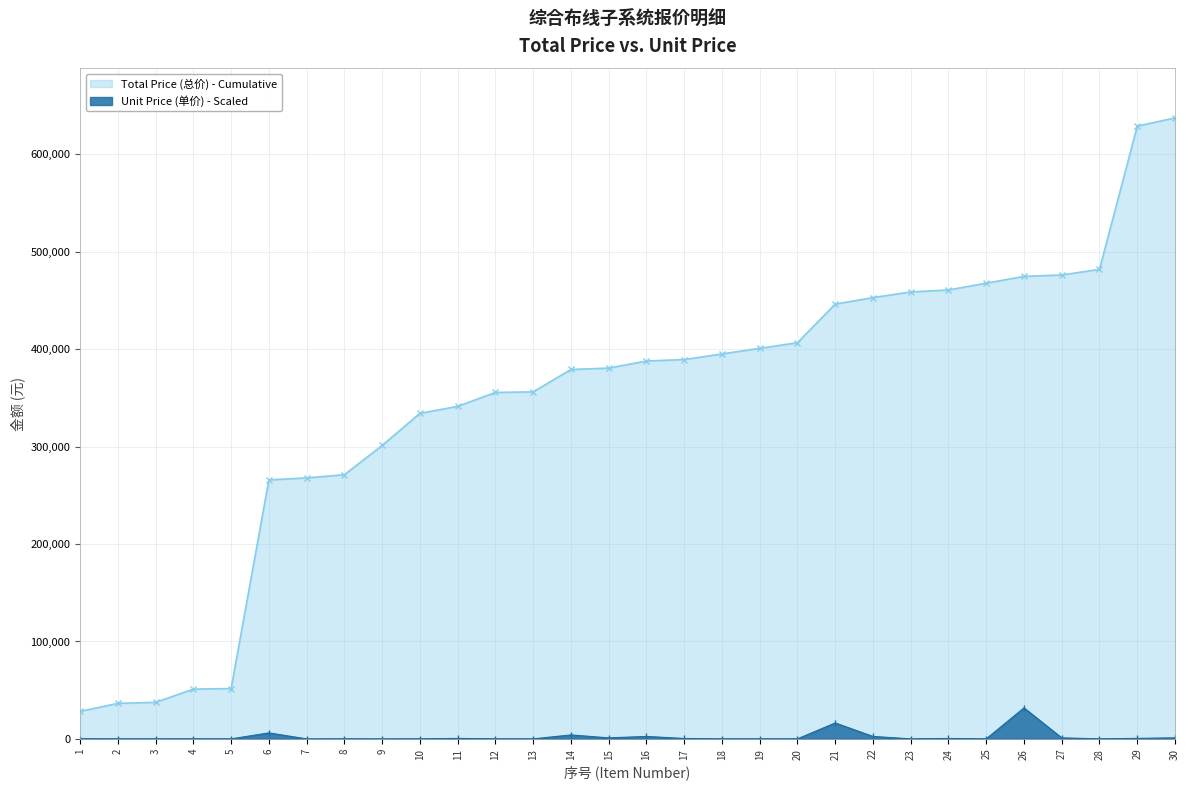

The chart shows a value of 100.2 at 8. True or false?

True